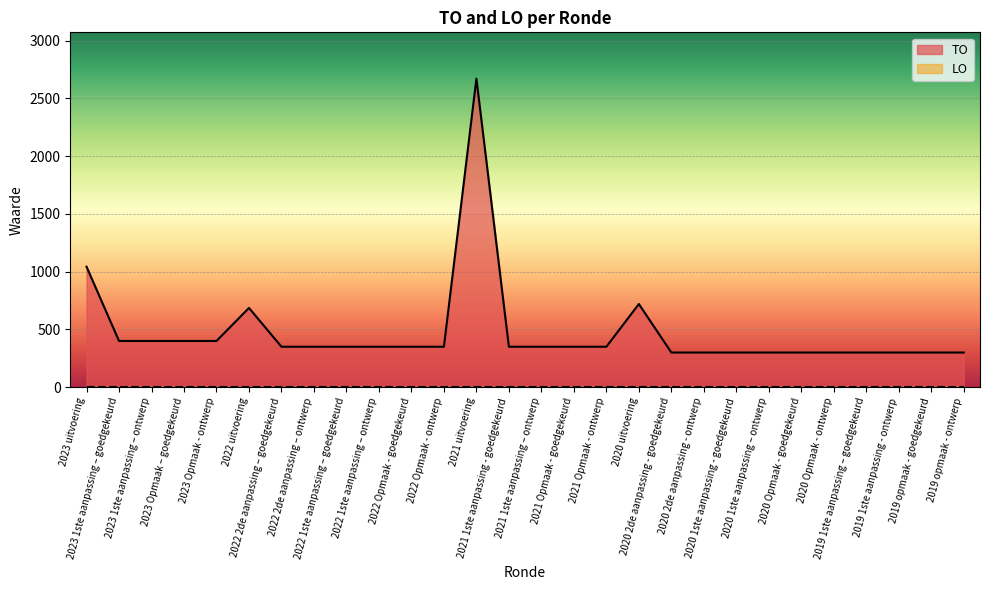

True or false: the data shows 508 at 2021 Opmaak - ontwerp.

False